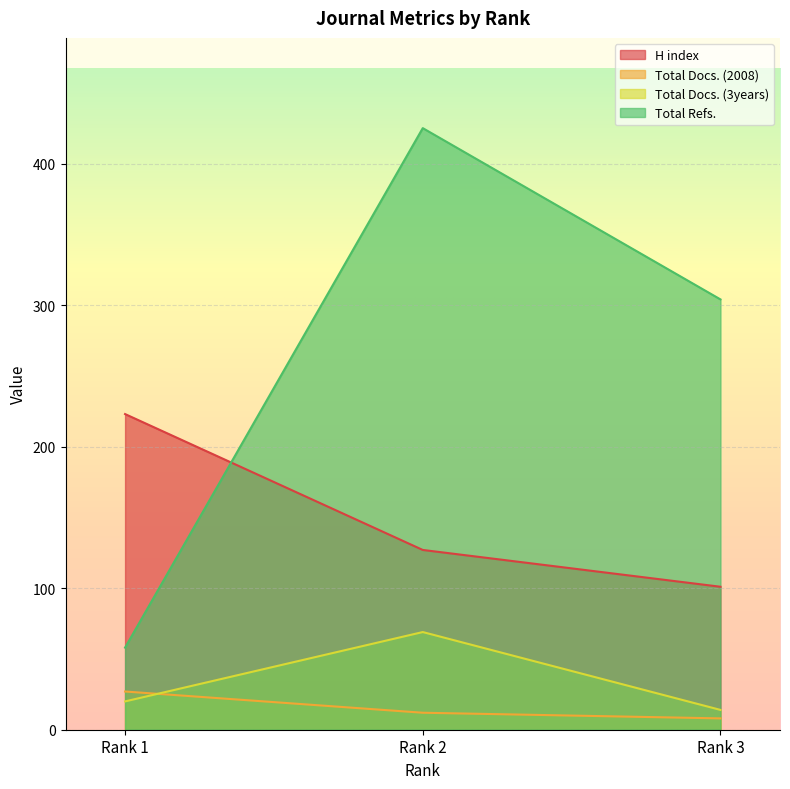

How many values in the Total Docs. (2008) series exceed 12?

1